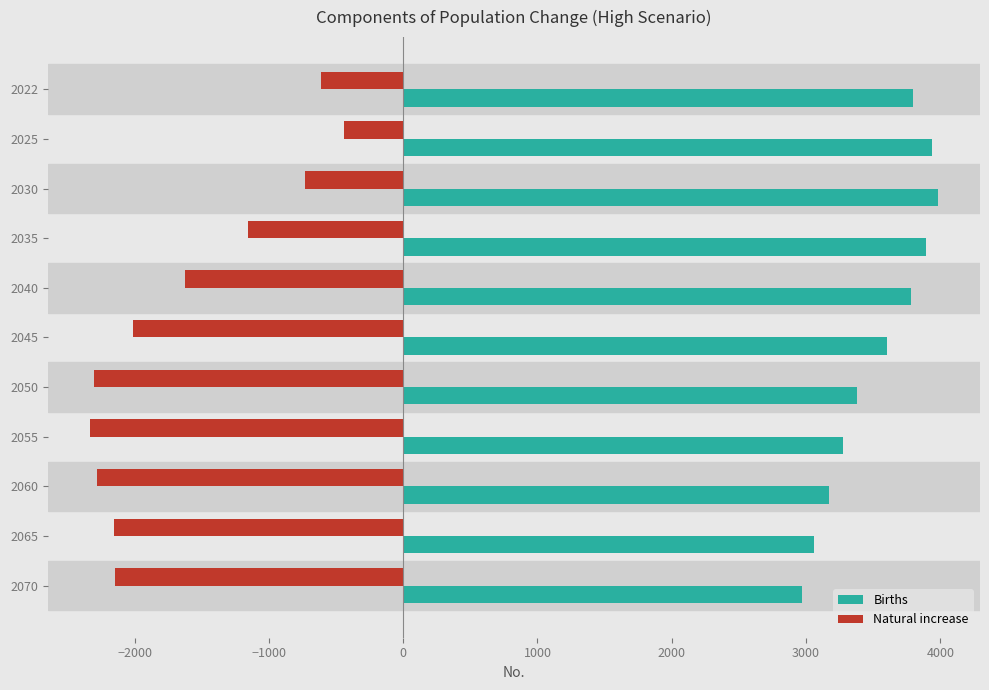

The Births series shows 6763 at 2025. True or false?

False